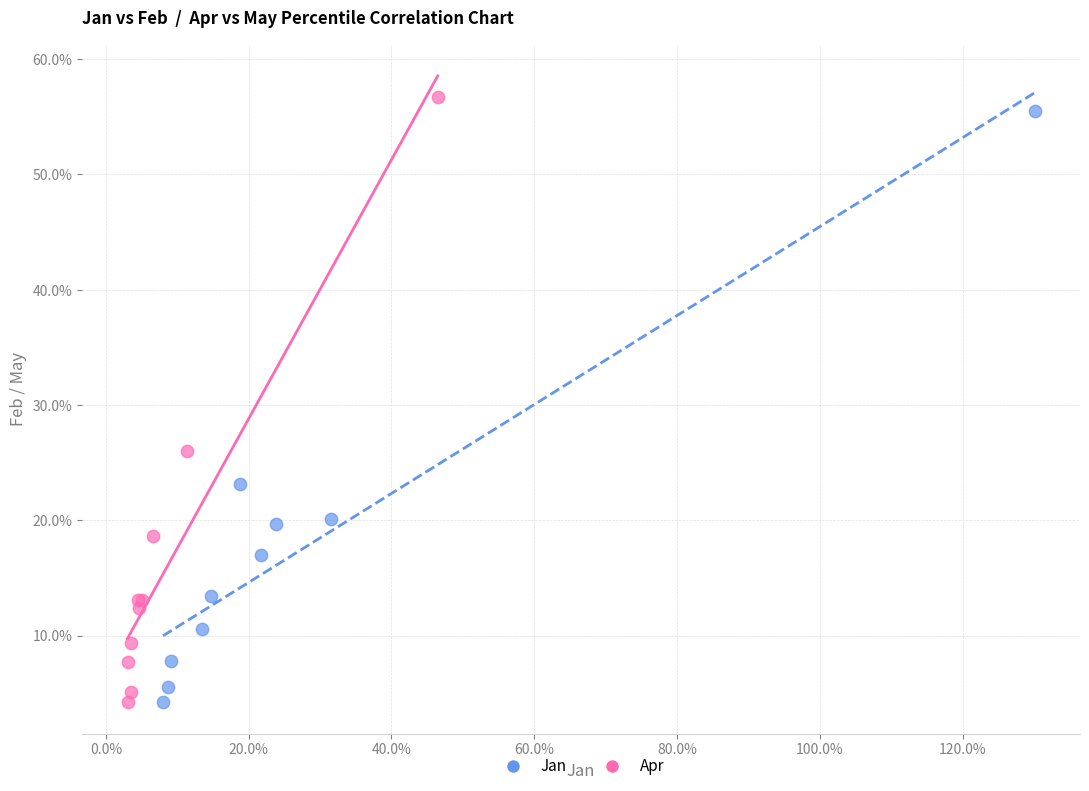

Which series reaches the maximum Y coordinate?

Apr